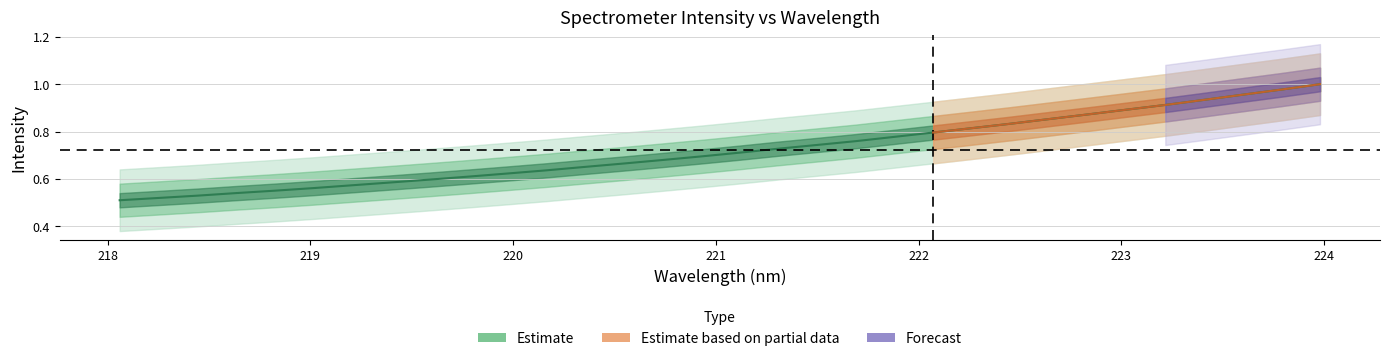

The chart shows a value of 1.7 at 223.5987. True or false?

False